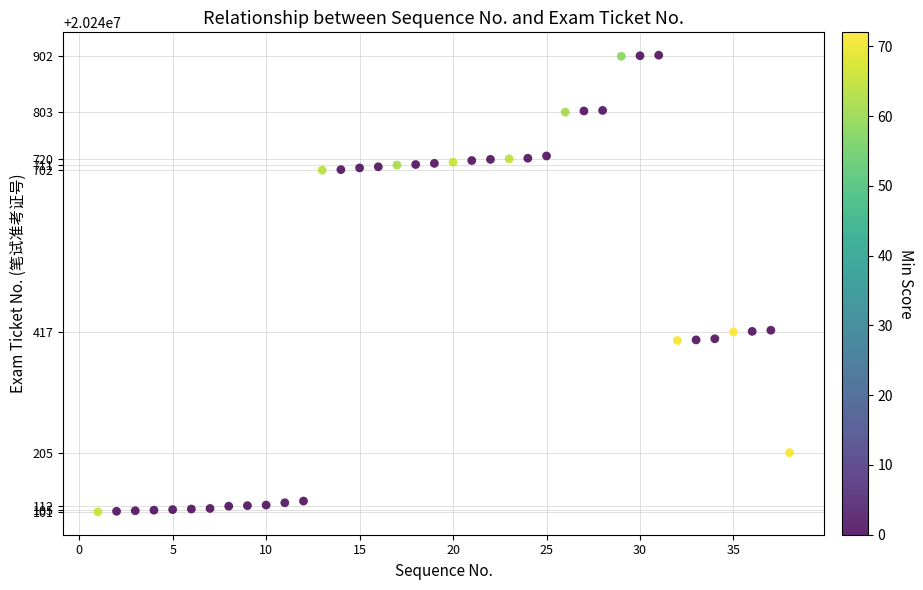

What is the range of X values (max minus min)?

37